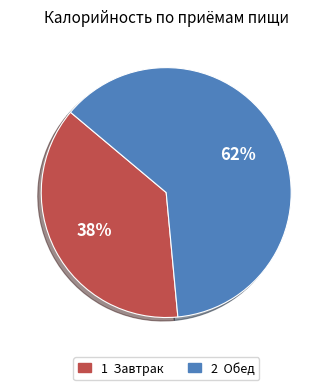

To the nearest percent, what is the average slice percentage?

50%